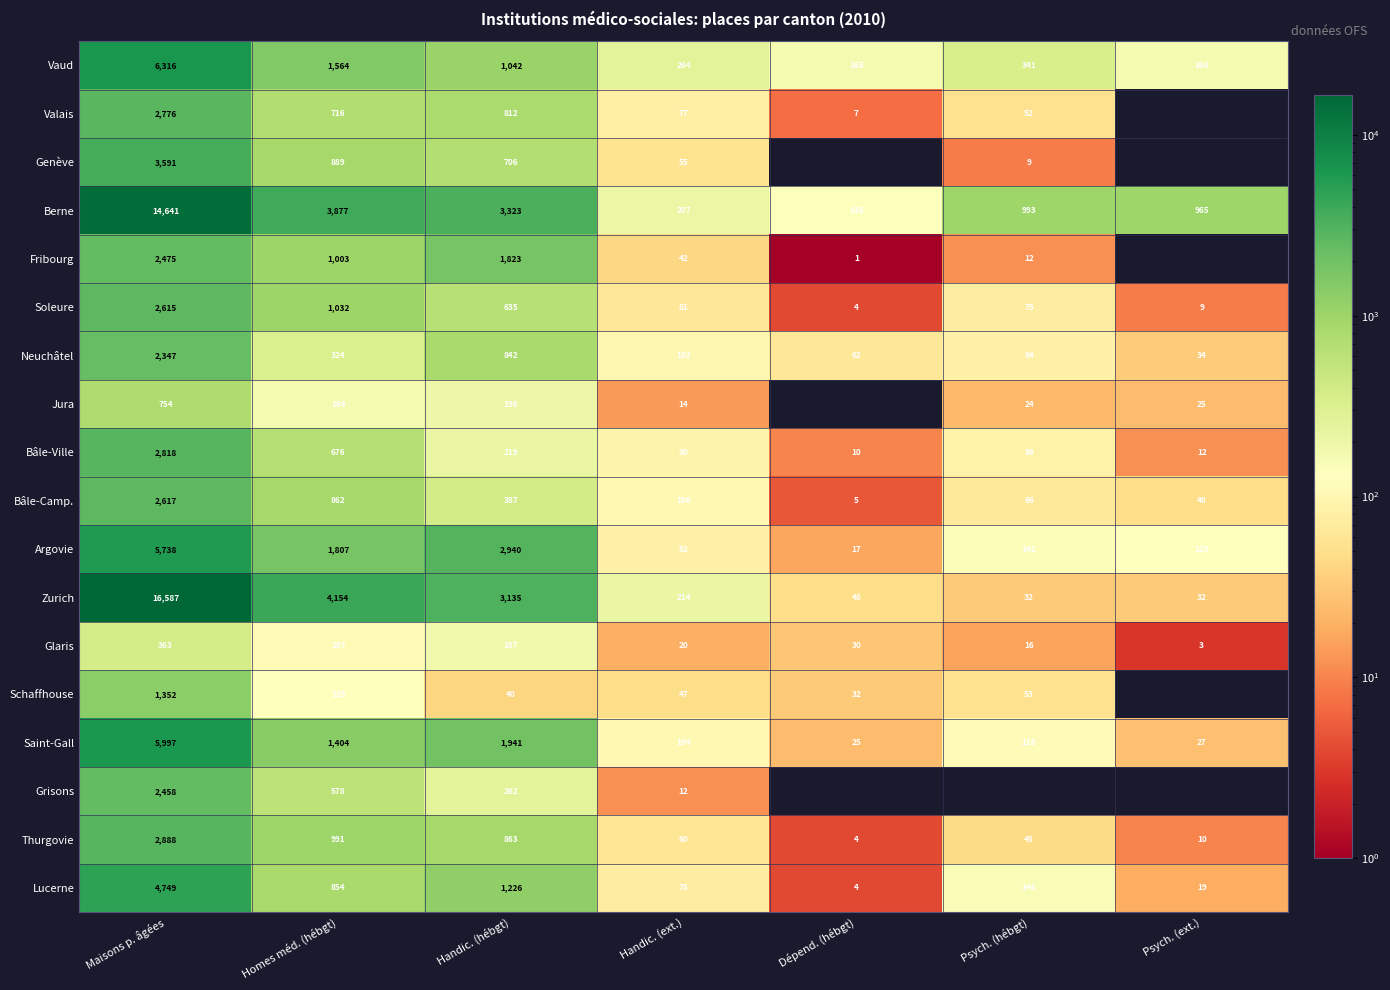

Is the value of Soleure at Psych. (hébgt) greater than the value of Zurich at Homes méd. (hébgt)?

No